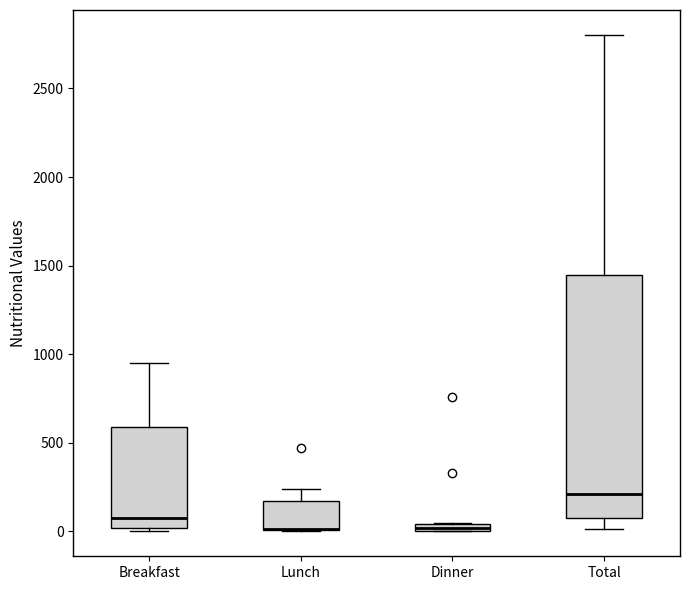

Where does the lower whisker of the box for Total end on the y-axis? The values are not printed on the chart, so give them approximately, as read against the axis.

0